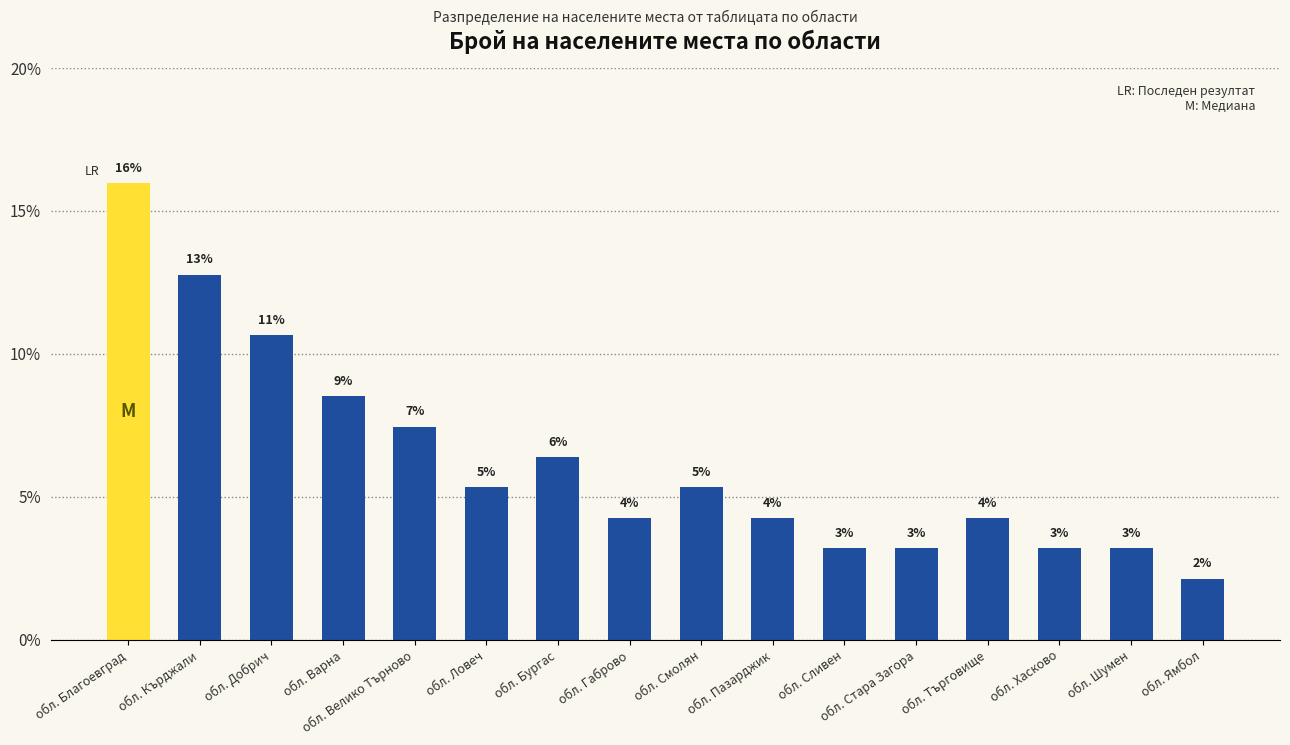

What is the label of the 10th bar from the right?

обл. Бургас